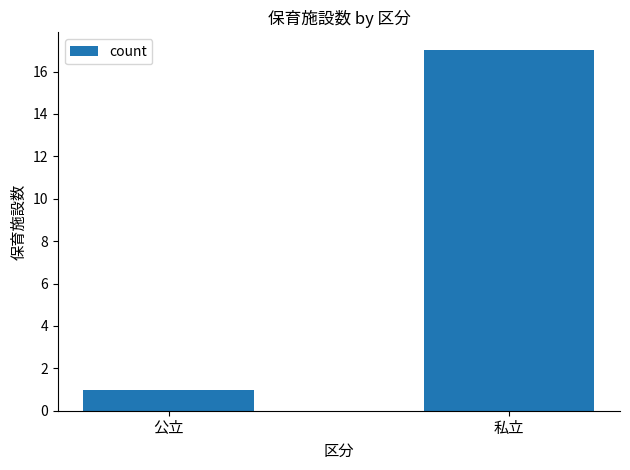

Which has a higher value, 公立 or 私立?

私立